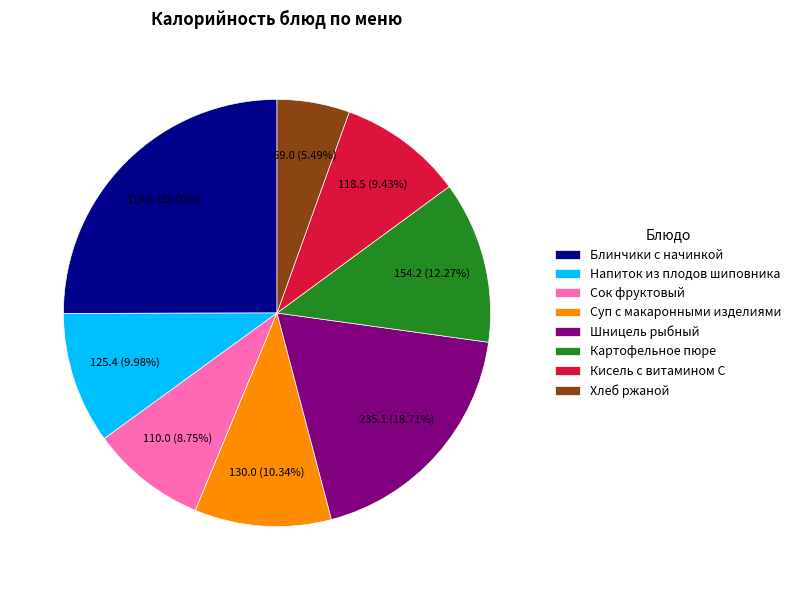

To the nearest percent, what is the difference between the largest and smallest slice percentages?

20%